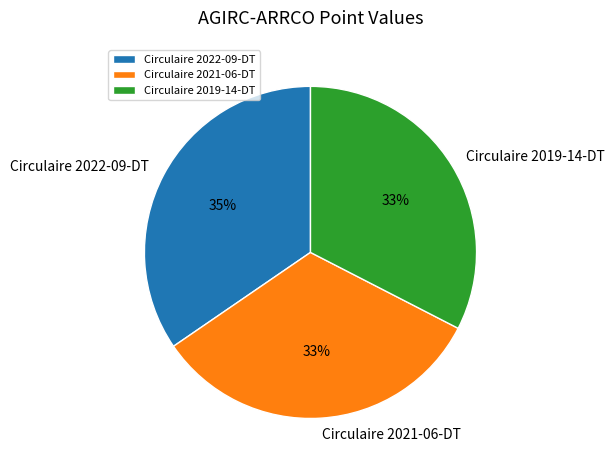

Combined, do Circulaire 2022-09-DT and Circulaire 2021-06-DT account for over 50%?

Yes